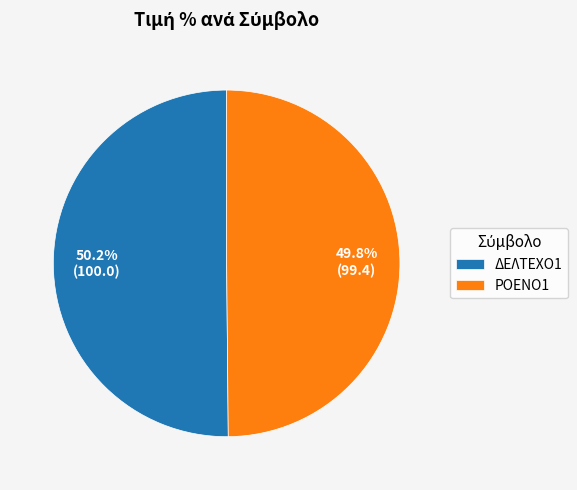

Is it true that ΔΕΛΤΕΧΟ1 is 50% of the pie?

True